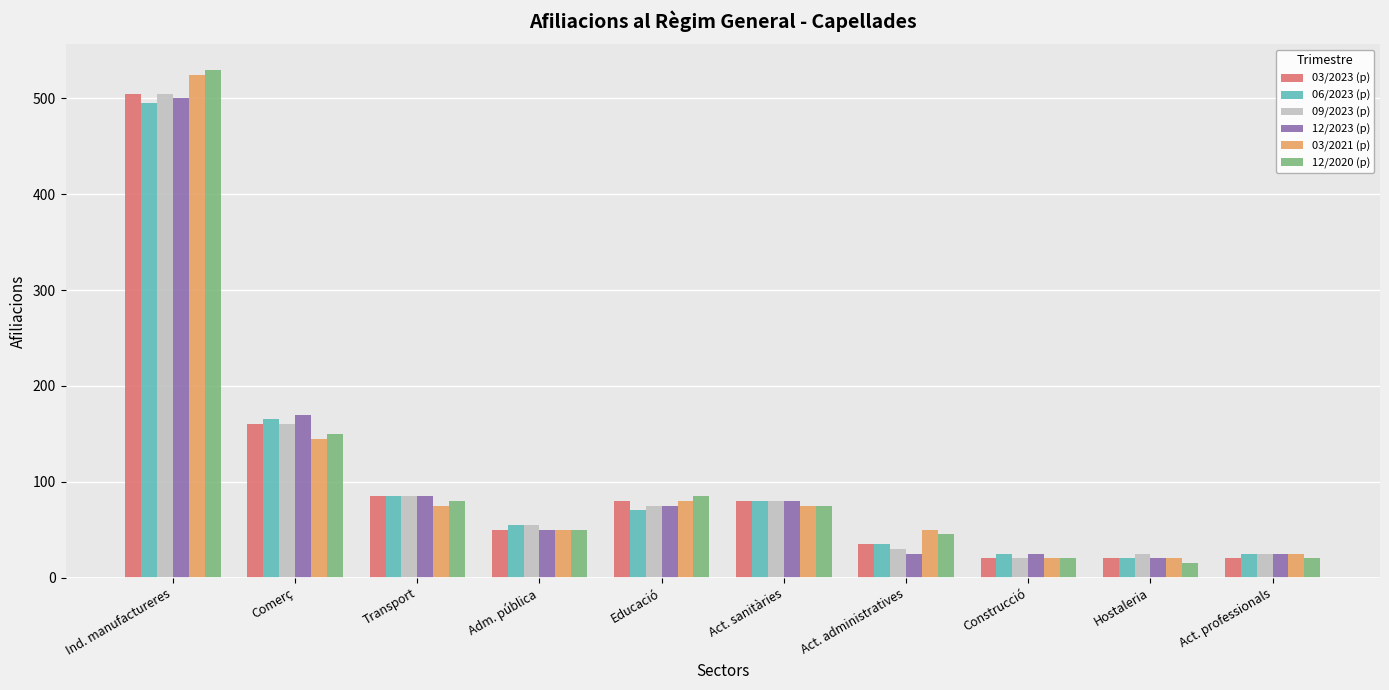

Is it true that 03/2023 (p) equals 17 at Adm. pública?

False